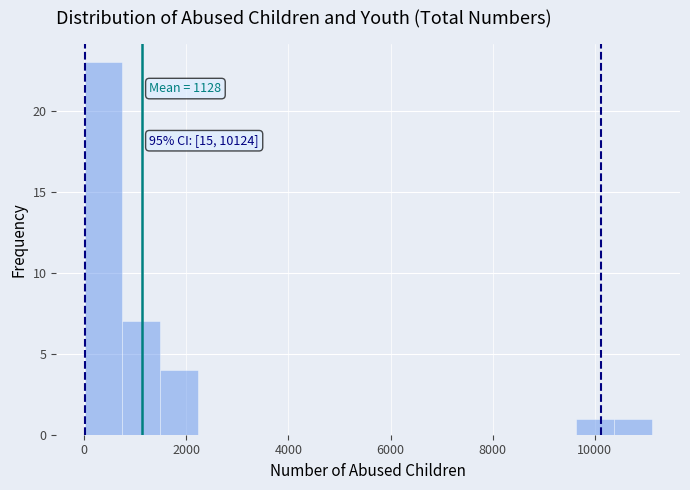

Around what value on the x-axis is the tallest bar? Give the approximate position of its centre, as read against the axis.

400